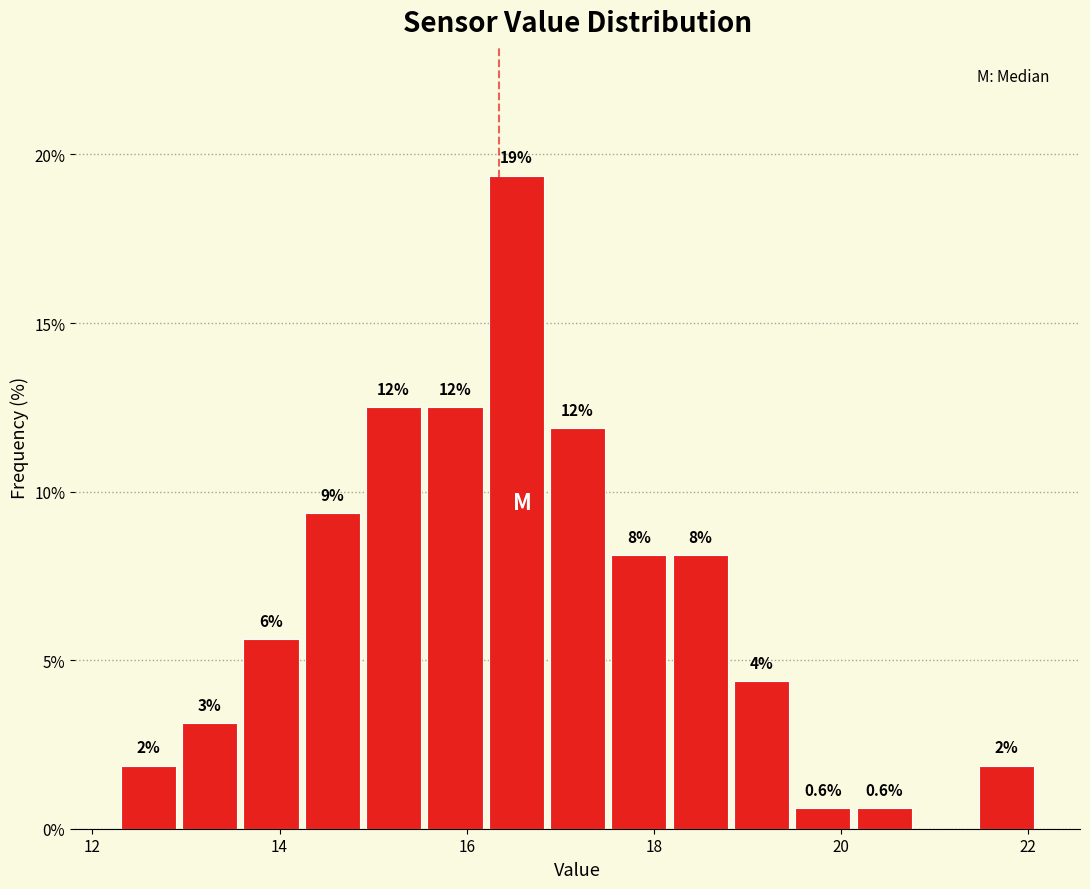

Around what value on the x-axis is the tallest bar? Give the approximate position of its centre, as read against the axis.

16.6